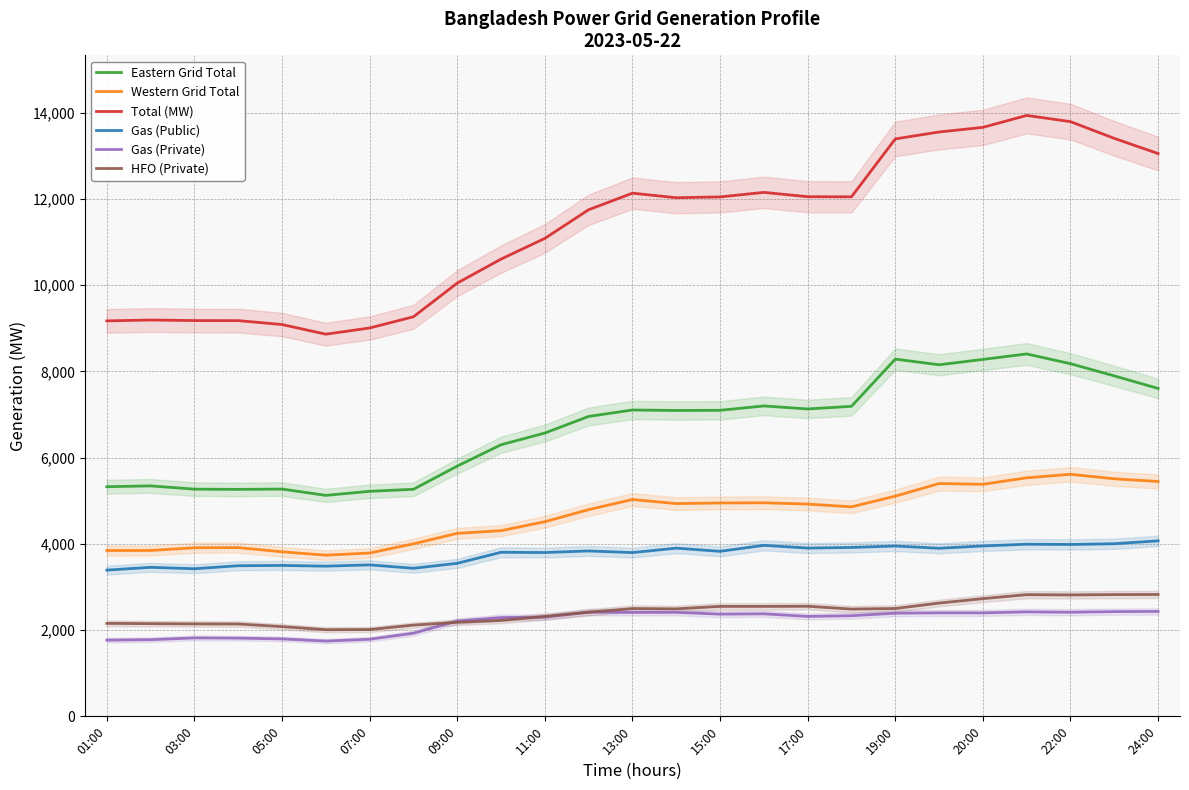

How many interior local peaks does the Eastern Grid Total series have?

6